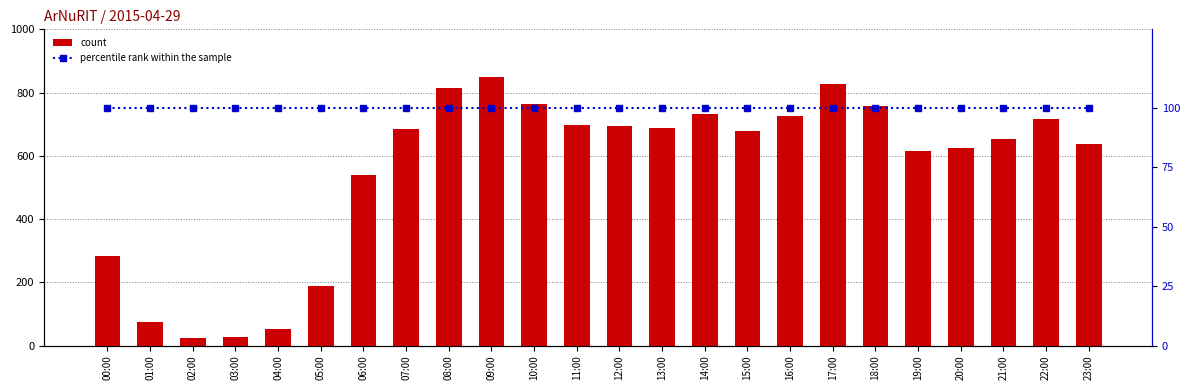

Does the chart contain stacked bars?

No